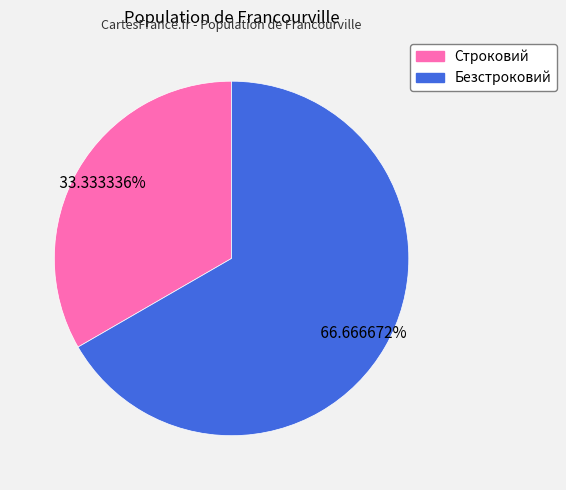

Do Строковий and Безстроковий together represent more than half of the pie?

Yes